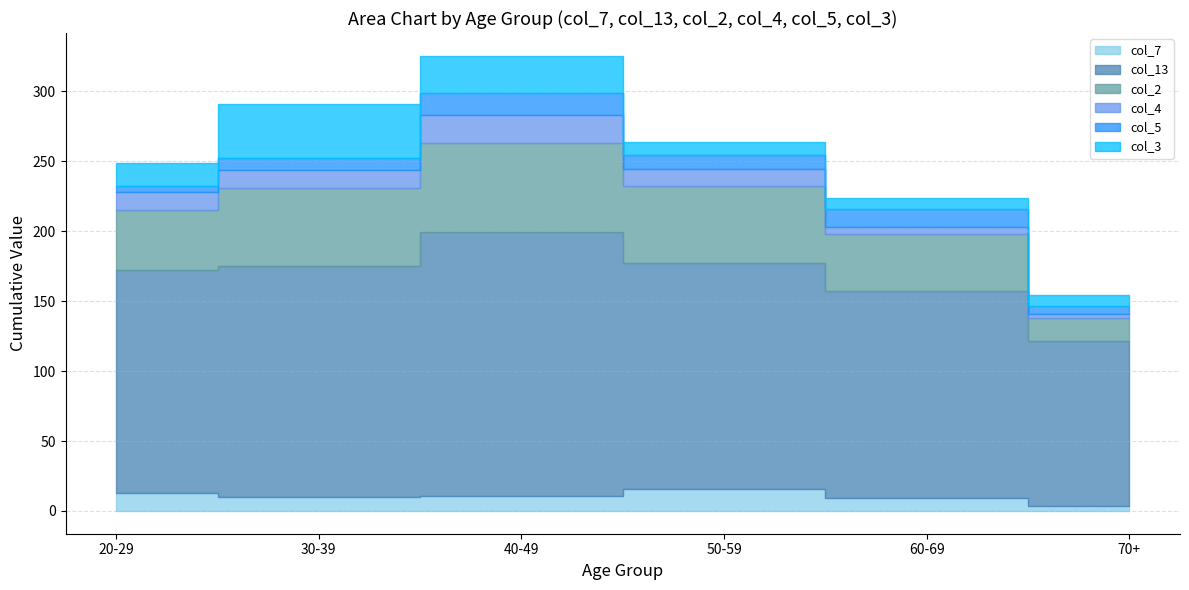

Reading right to left, extract all data points from this chart.

col_7: 70+=3.6	60-69=9.2	50-59=15.7	40-49=10.8	30-39=9.8	20-29=12.8
col_13: 70+=117.7	60-69=148.1	50-59=161.9	40-49=188.5	30-39=165.0	20-29=159.6
col_2: 70+=16.7	60-69=40.8	50-59=54.5	40-49=63.8	30-39=56.1	20-29=42.6
col_4: 70+=3.1	60-69=4.9	50-59=12.7	40-49=20.0	30-39=13.0	20-29=12.8
col_5: 70+=5.2	60-69=12.6	50-59=9.7	40-49=15.4	30-39=8.1	20-29=4.3
col_3: 70+=7.8	60-69=8.3	50-59=9.0	40-49=26.9	30-39=39.0	20-29=17.0